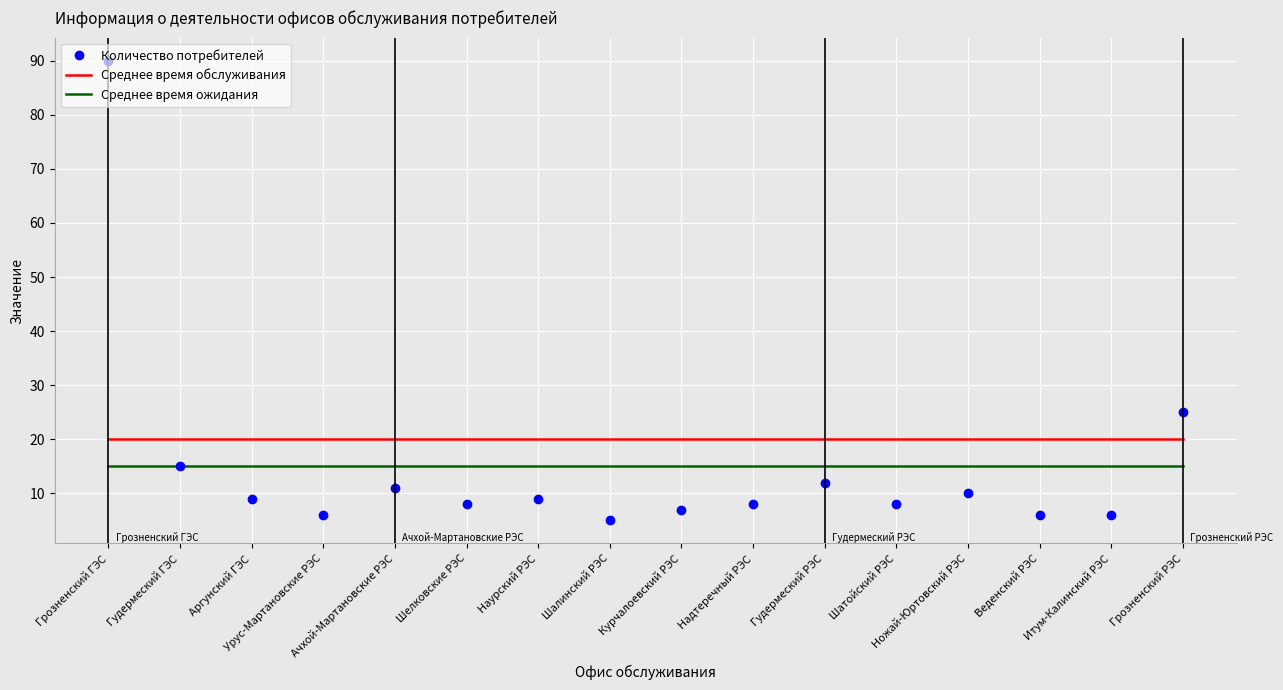

Reading left to right, list all the values displayed in this chart.

Количество потребителей: Грозненский ГЭС=90	Гудермеский ГЭС=15	Аргунский ГЭС=9	Урус-Мартановские РЭС=6	Ачхой-Мартановские РЭС=11	Шелковские РЭС=8	Наурский РЭС=9	Шалинский РЭС=5	Курчалоевский РЭС=7	Надтеречный РЭС=8	Гудермеский РЭС=12	Шатойский РЭС=8	Ножай-Юртовский РЭС=10	Веденский РЭС=6	Итум-Калинский РЭС=6	Грозненский РЭС=25
Среднее время обслуживания: Грозненский ГЭС=20	Гудермеский ГЭС=20	Аргунский ГЭС=20	Урус-Мартановские РЭС=20	Ачхой-Мартановские РЭС=20	Шелковские РЭС=20	Наурский РЭС=20	Шалинский РЭС=20	Курчалоевский РЭС=20	Надтеречный РЭС=20	Гудермеский РЭС=20	Шатойский РЭС=20	Ножай-Юртовский РЭС=20	Веденский РЭС=20	Итум-Калинский РЭС=20	Грозненский РЭС=20
Среднее время ожидания: Грозненский ГЭС=15	Гудермеский ГЭС=15	Аргунский ГЭС=15	Урус-Мартановские РЭС=15	Ачхой-Мартановские РЭС=15	Шелковские РЭС=15	Наурский РЭС=15	Шалинский РЭС=15	Курчалоевский РЭС=15	Надтеречный РЭС=15	Гудермеский РЭС=15	Шатойский РЭС=15	Ножай-Юртовский РЭС=15	Веденский РЭС=15	Итум-Калинский РЭС=15	Грозненский РЭС=15